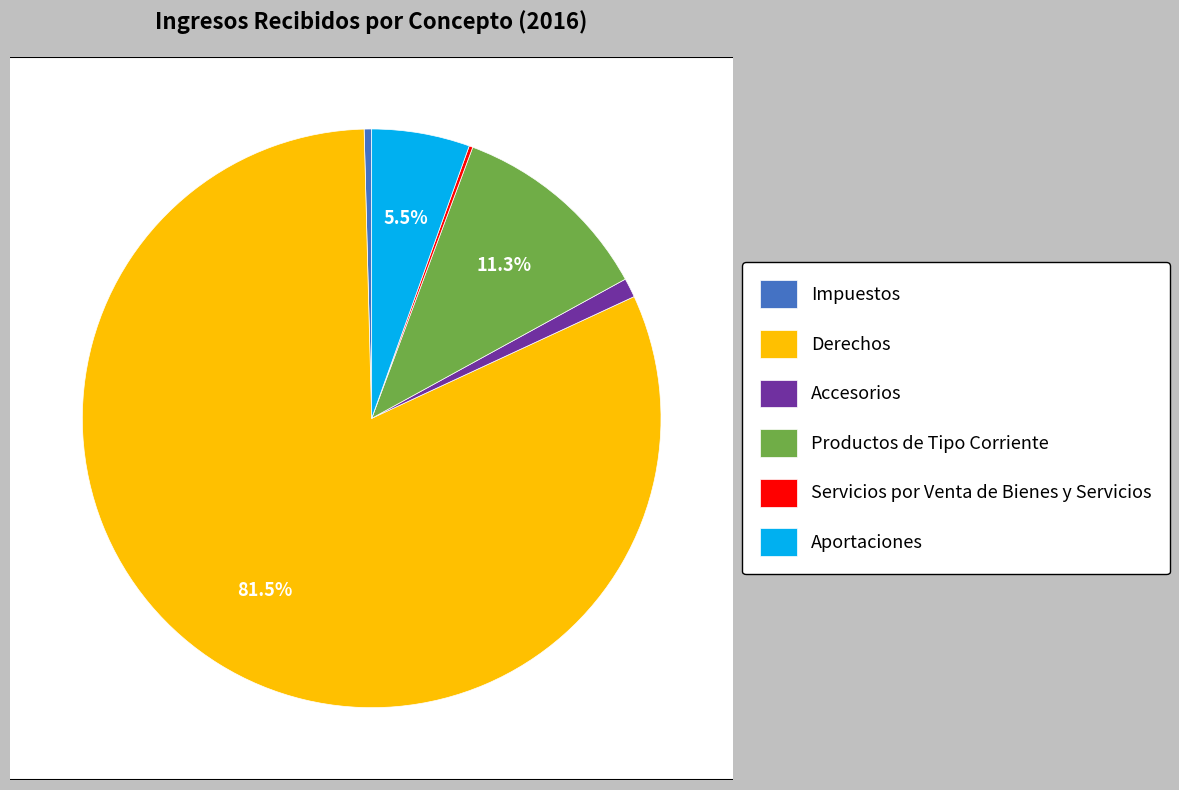

Does any single category account for the majority?

Yes